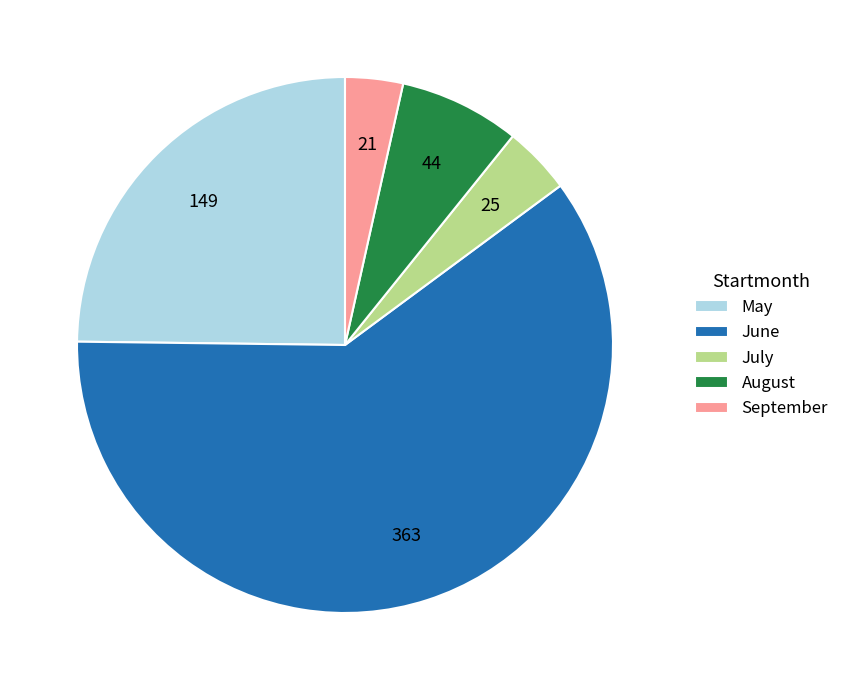

How many slices are in this pie chart?

5